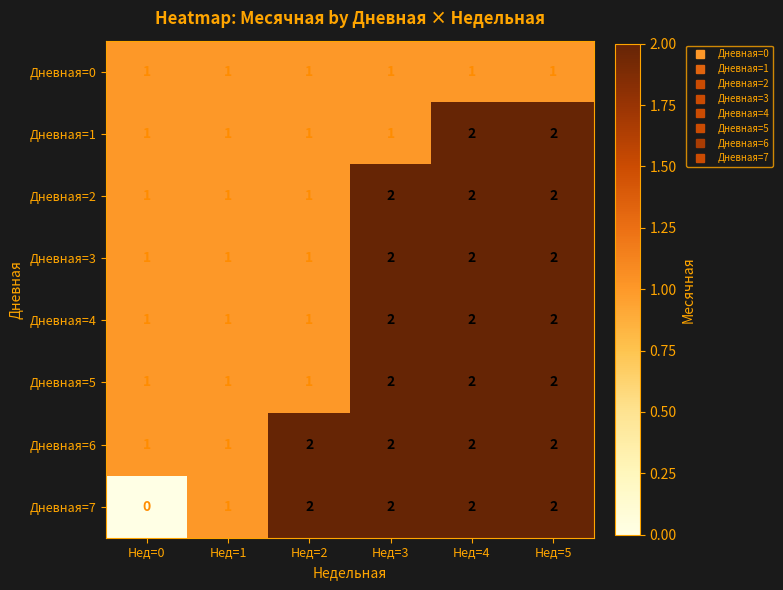

Which series has the largest total across all categories?

Дневная=6